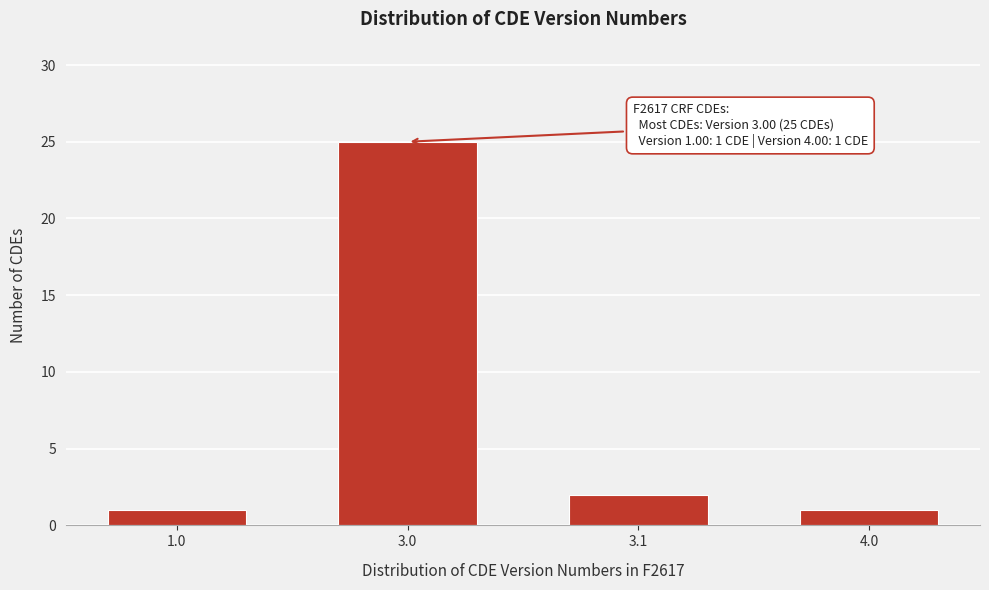

Reading right to left, list all the values displayed in this chart.

4.0=1	3.1=2	3.0=25	1.0=1